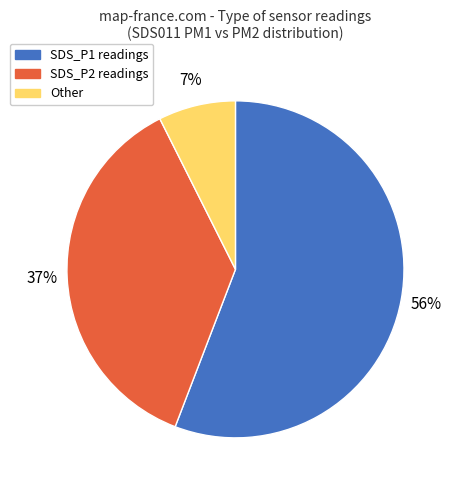

Count the number of slices in the pie.

3